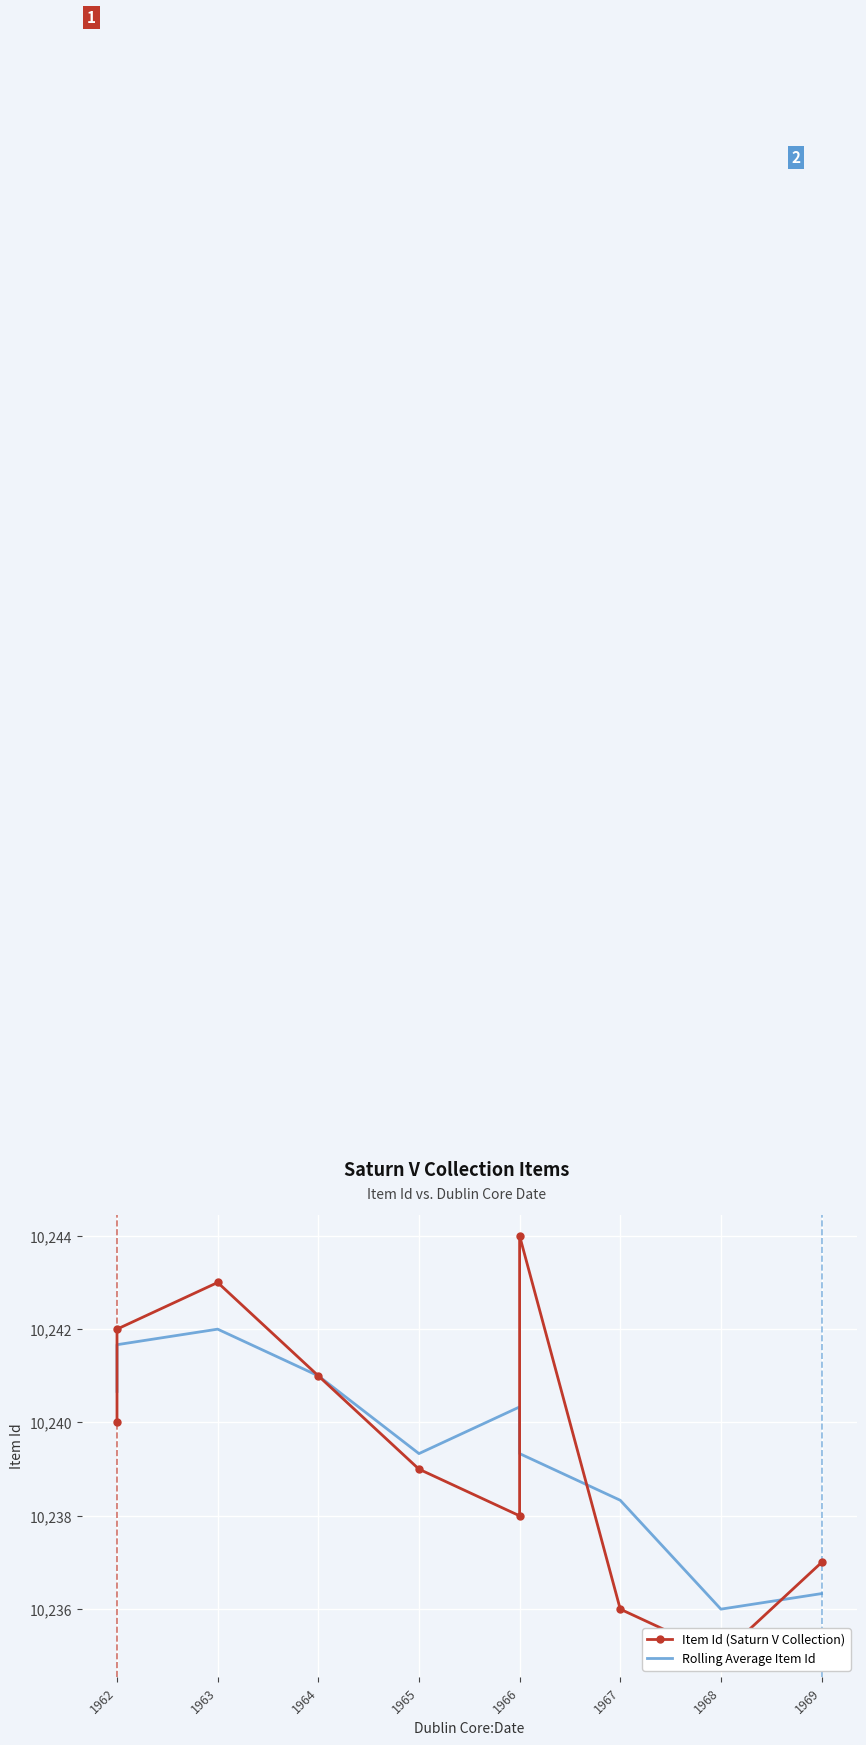

In Rolling Average Item Id, how many points are higher than both neighbors (excluding endpoints)?

2